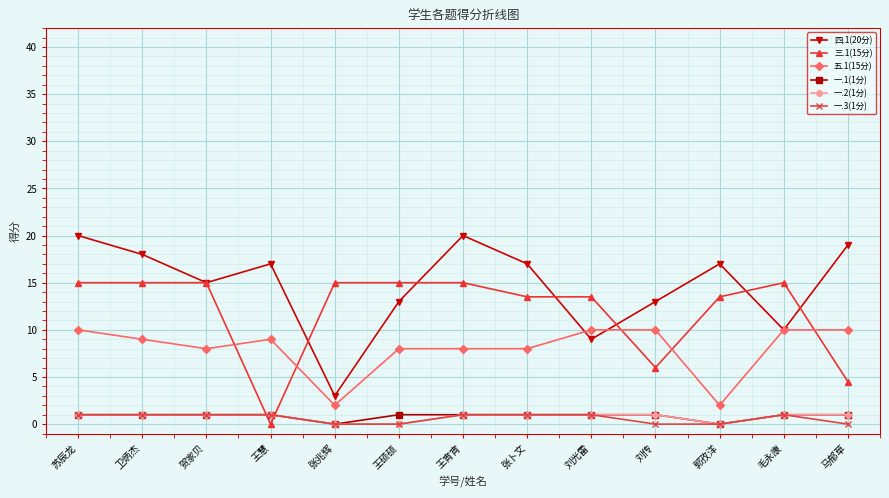

How many data points does each series have?

13